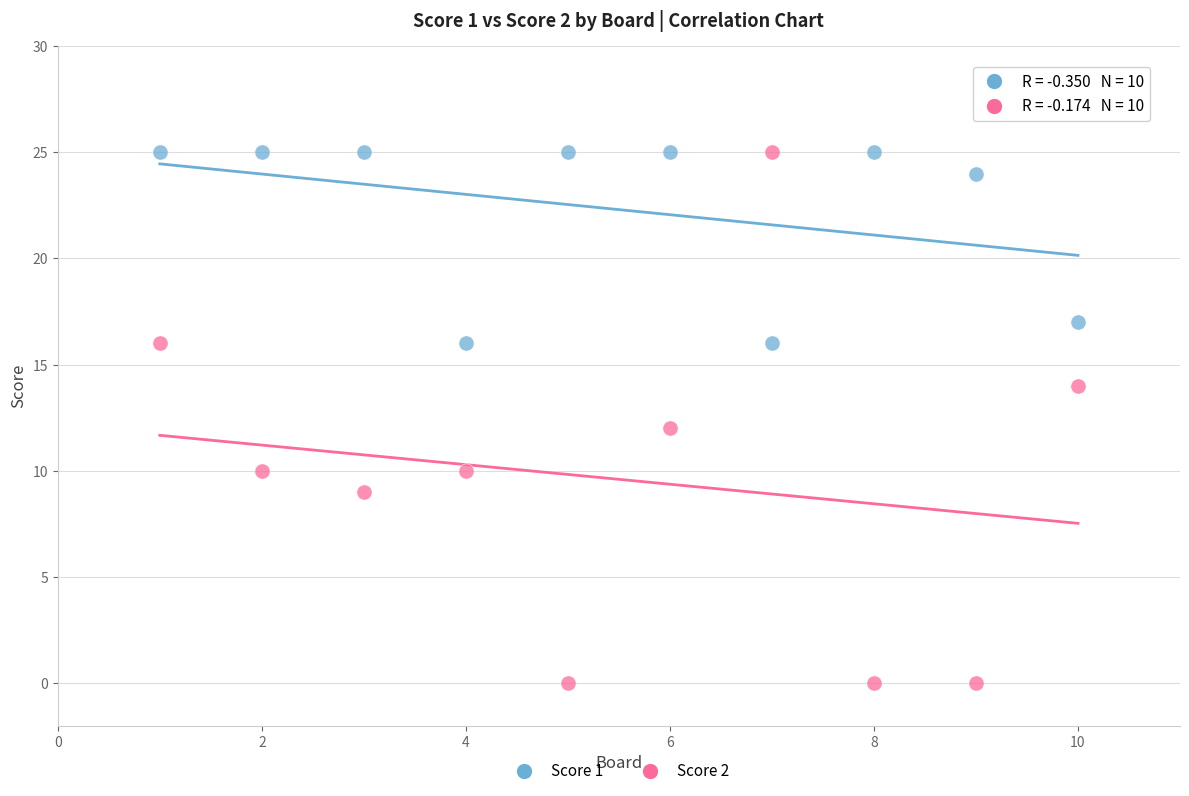

Across all data points, what is the range of Y values (max minus min)?

25